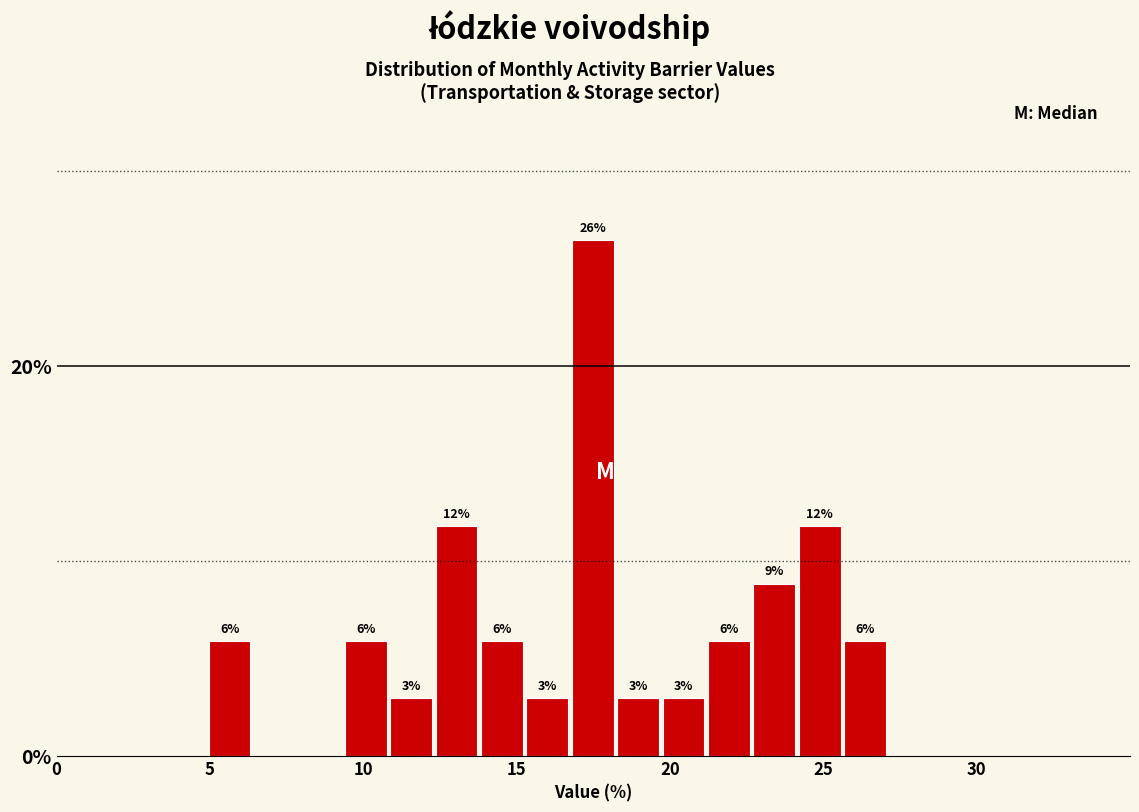

Read against the x-axis, roughly where is the centre of the tallest bar?

17.5